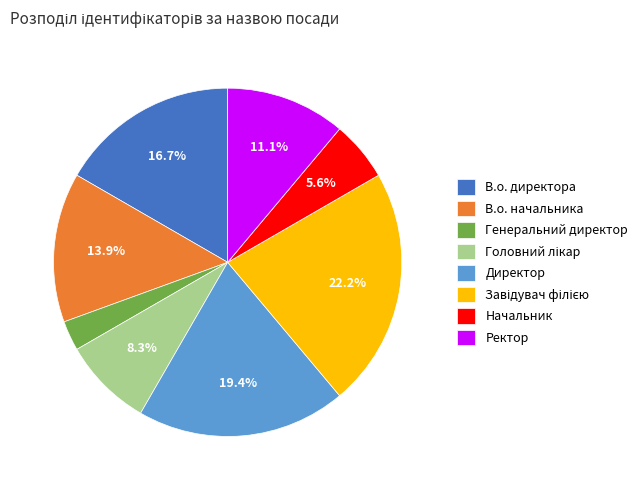

How many slices are in this pie chart?

8